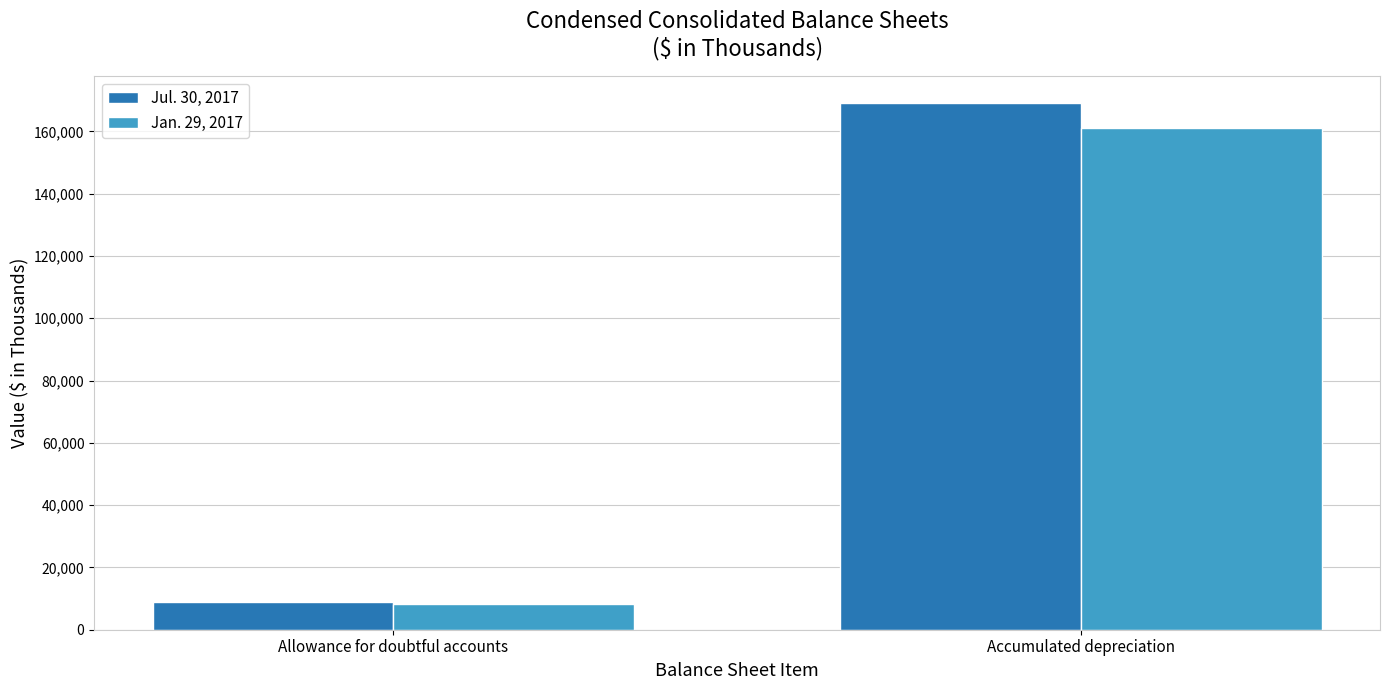

What is the highest value of the Jan. 29, 2017 series?

161236